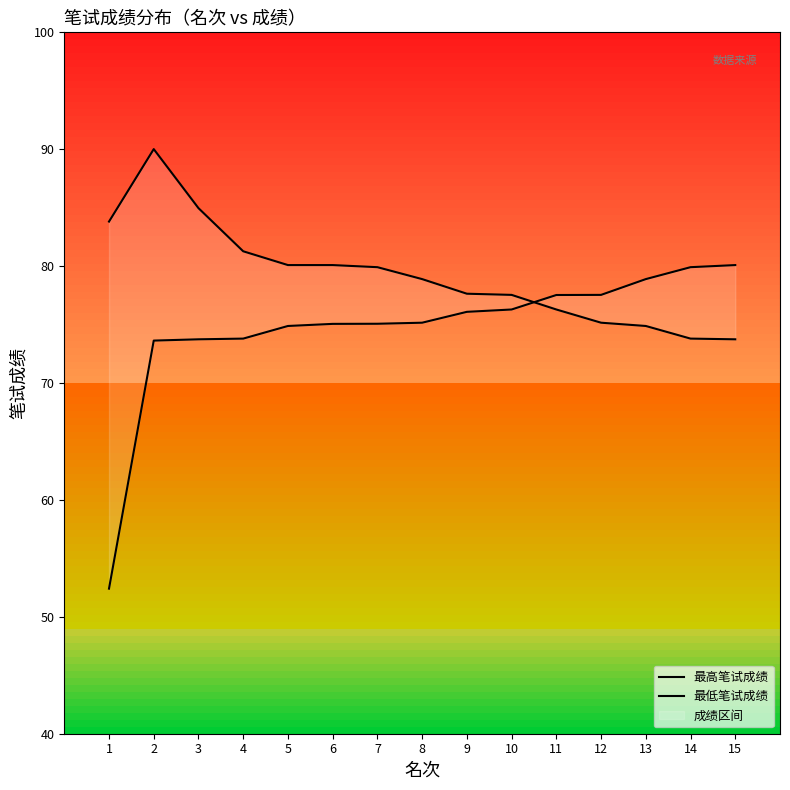

What is the difference between the 最高笔试成绩 values at 10 and 4?

3.7